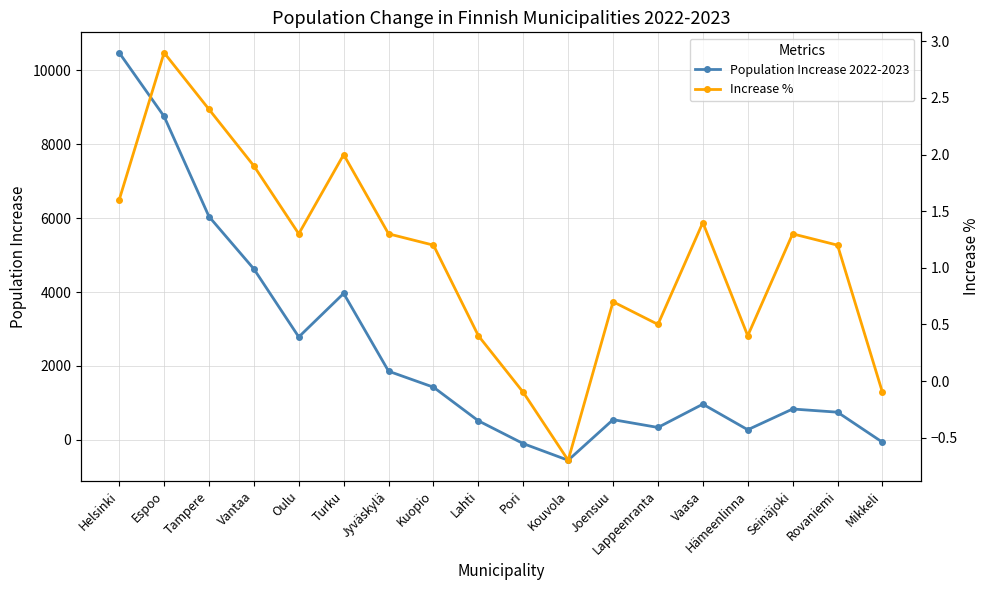

What is the difference between the highest and lowest values at Hämeenlinna?

275.6